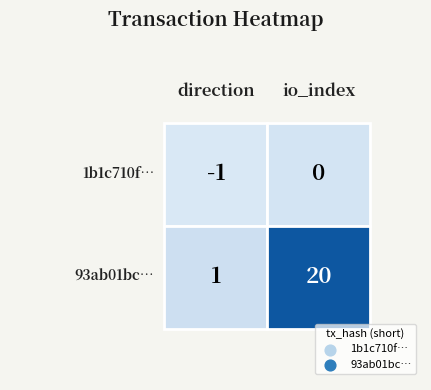

What value does the 1b1c710f3a2781be202615c1efc1e94dbb43038 series have at 0?

-1